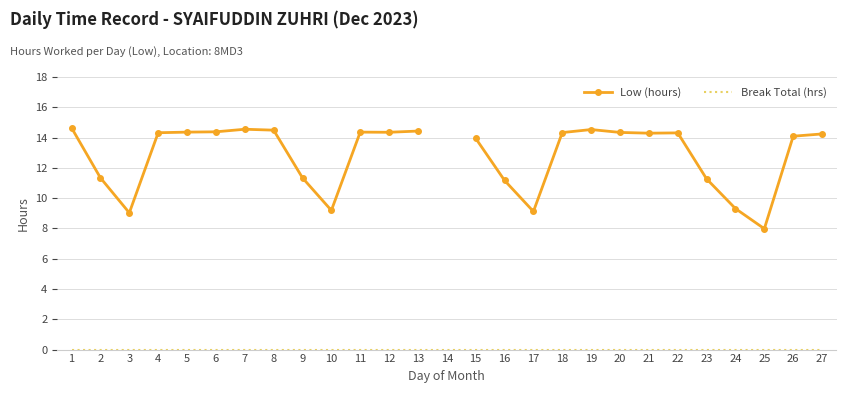

How many data points in Low (hours) are less than 14?

10